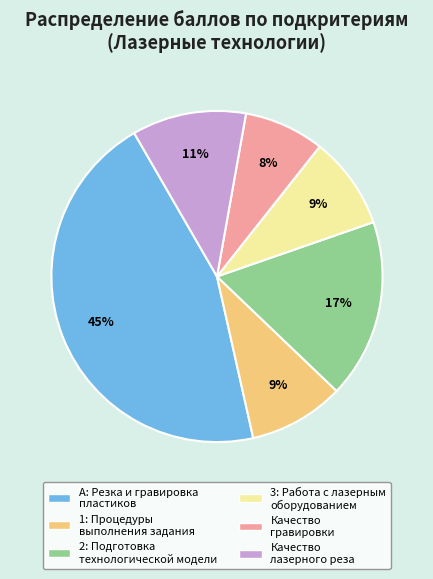

Is there a majority slice in this chart?

No